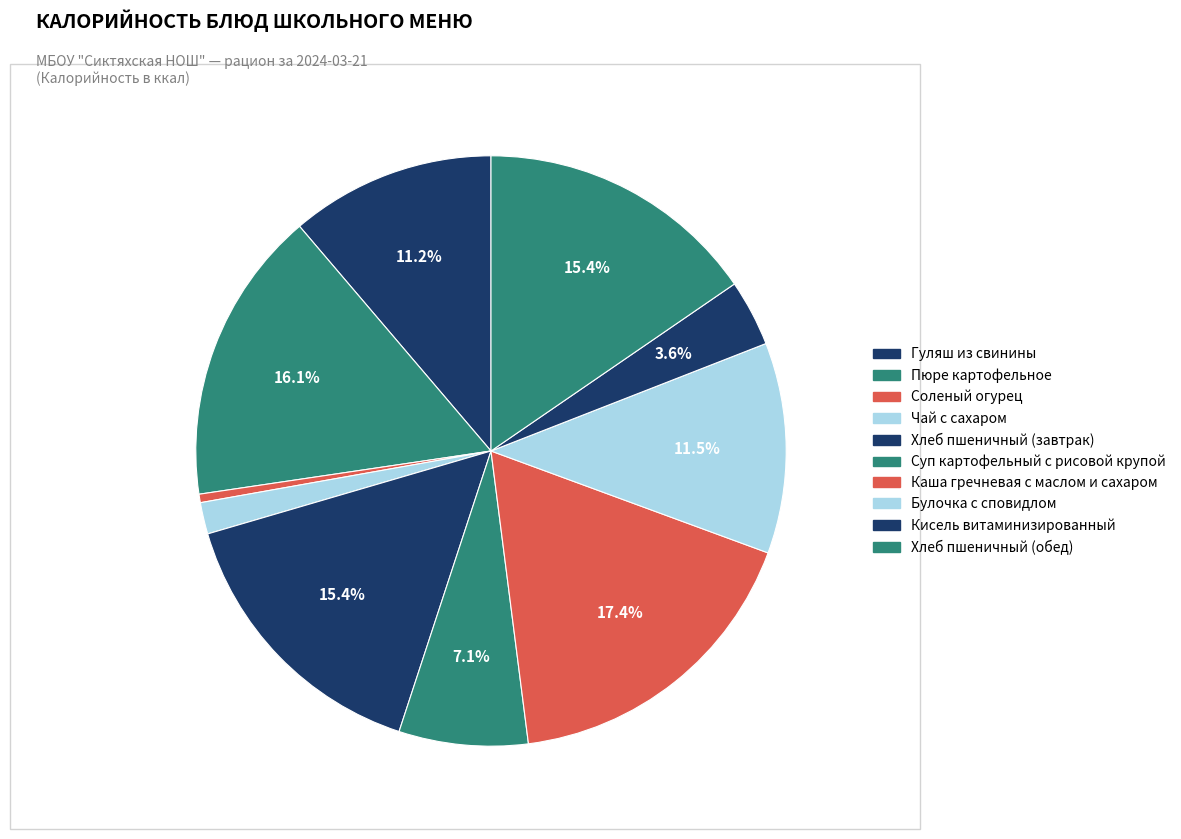

To the nearest percent, what portion does Суп картофельный с рисовой крупой represent?

7%